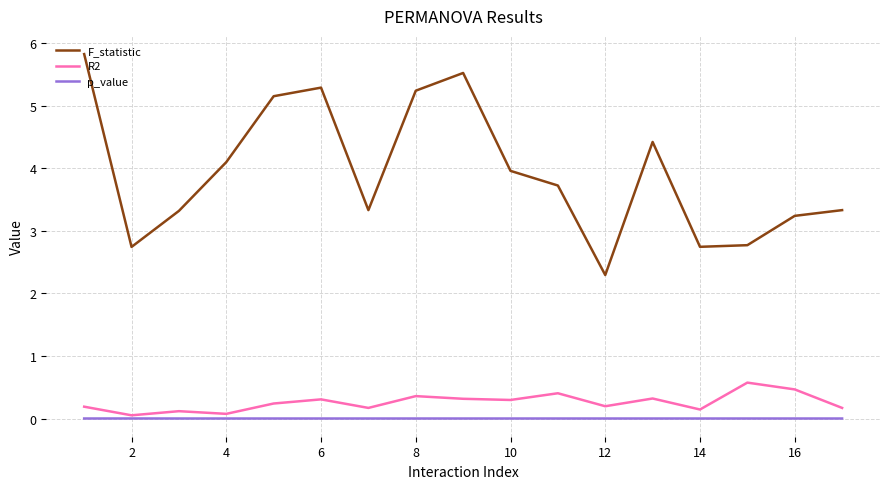

Which series has the largest total across all categories?

F_statistic